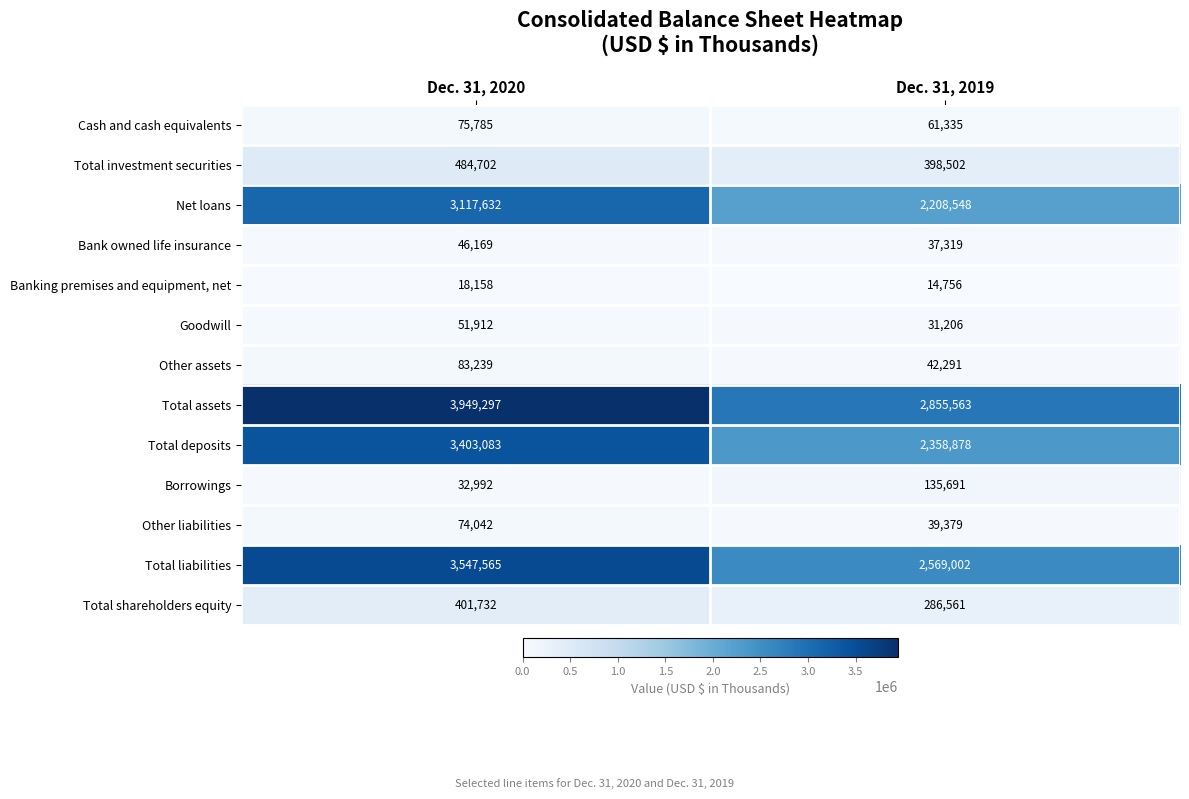

At Dec. 31, 2020, list the series in order from largest to smallest.

Total assets, Total liabilities, Total deposits, Net loans, Total investment securities, Total shareholders equity, Other assets, Cash and cash equivalents, Other liabilities, Goodwill, Bank owned life insurance, Borrowings, Banking premises and equipment, net